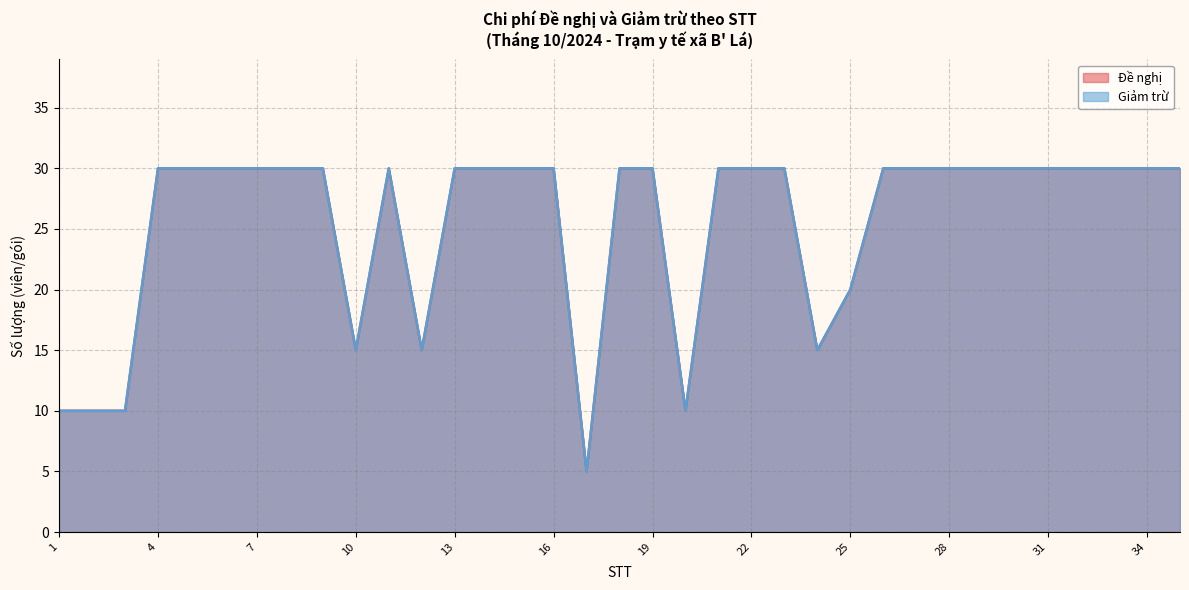

What are all the series names shown in the legend?

Đề nghị, Giảm trừ